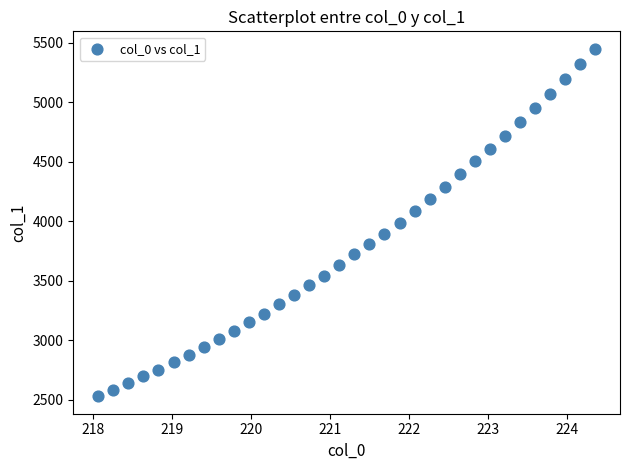

What is the range of X values (max minus min)?

6.3